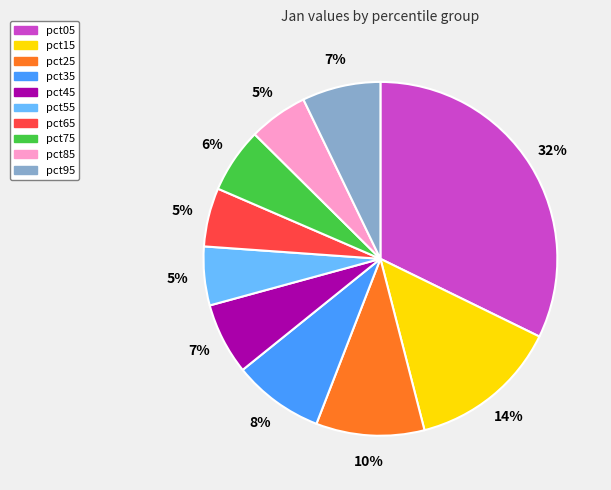

Is pct25 the majority of the pie?

No